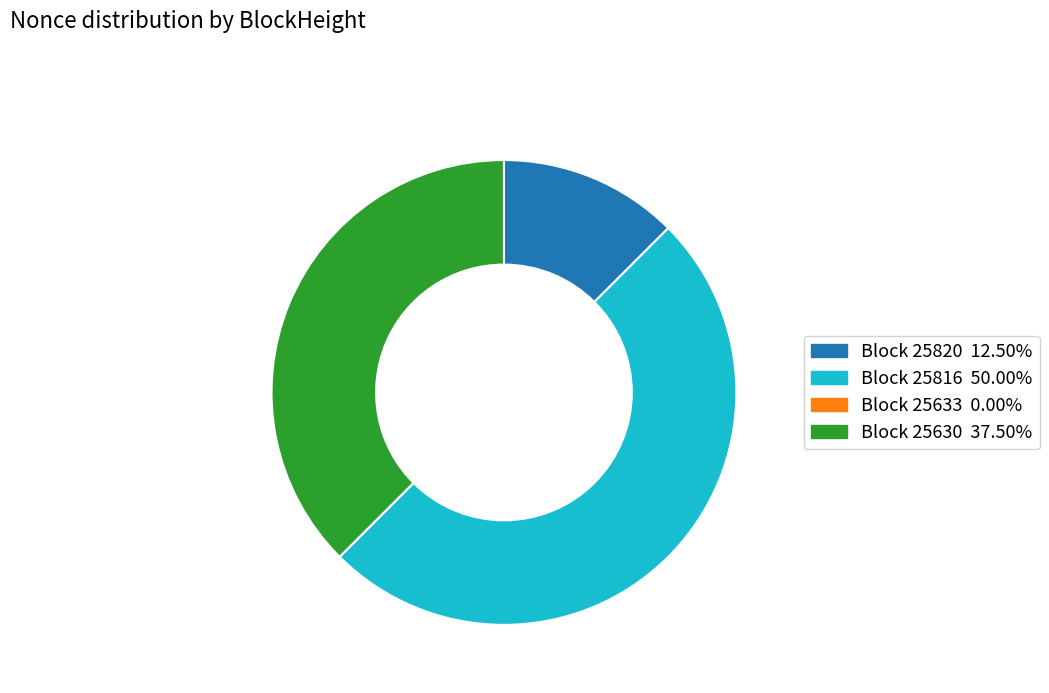

To the nearest percent, what is the difference between the largest and smallest slice percentages?

50%